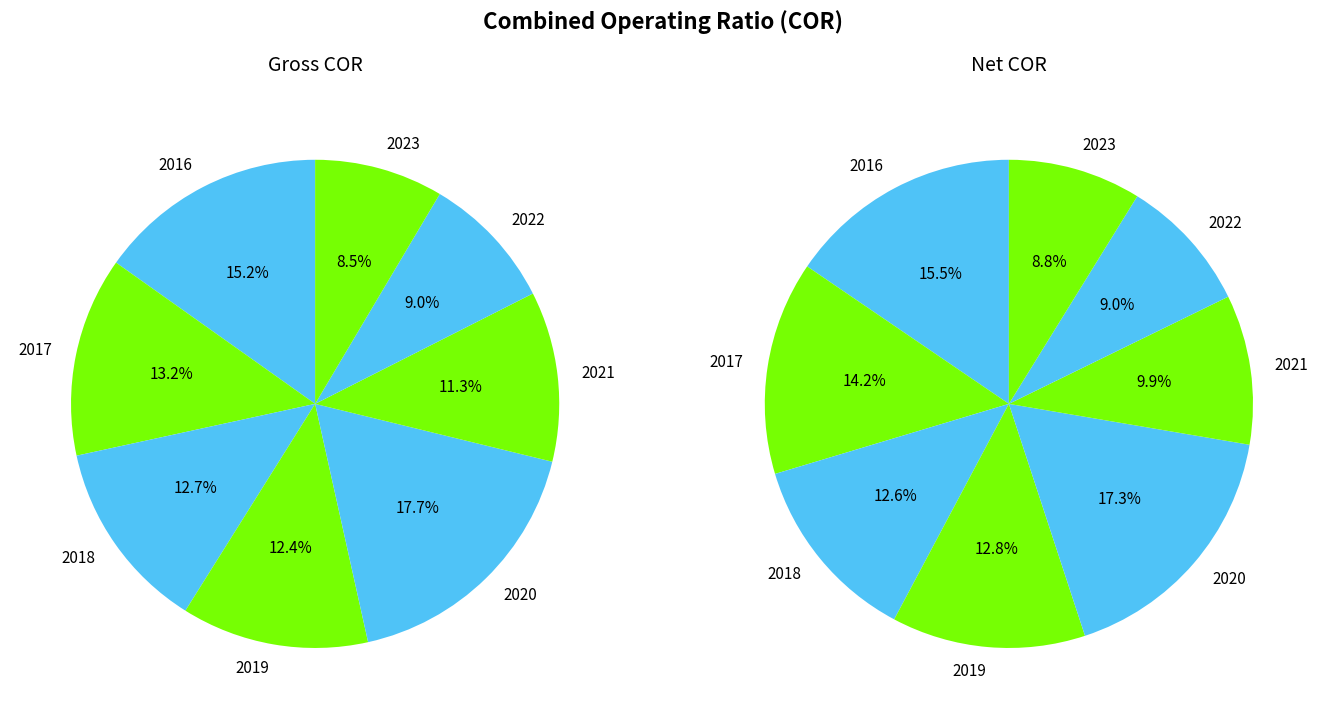

True or false: 2017 accounts for 13% of the total.

True